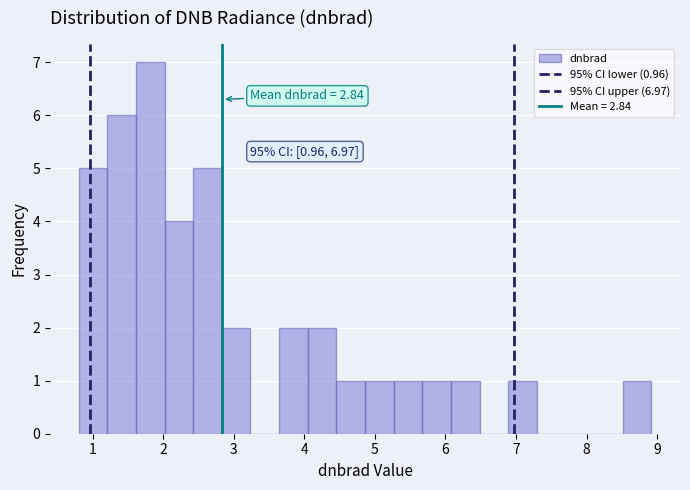

Which range on the x-axis has the tallest bar?

1.6 to 2.0